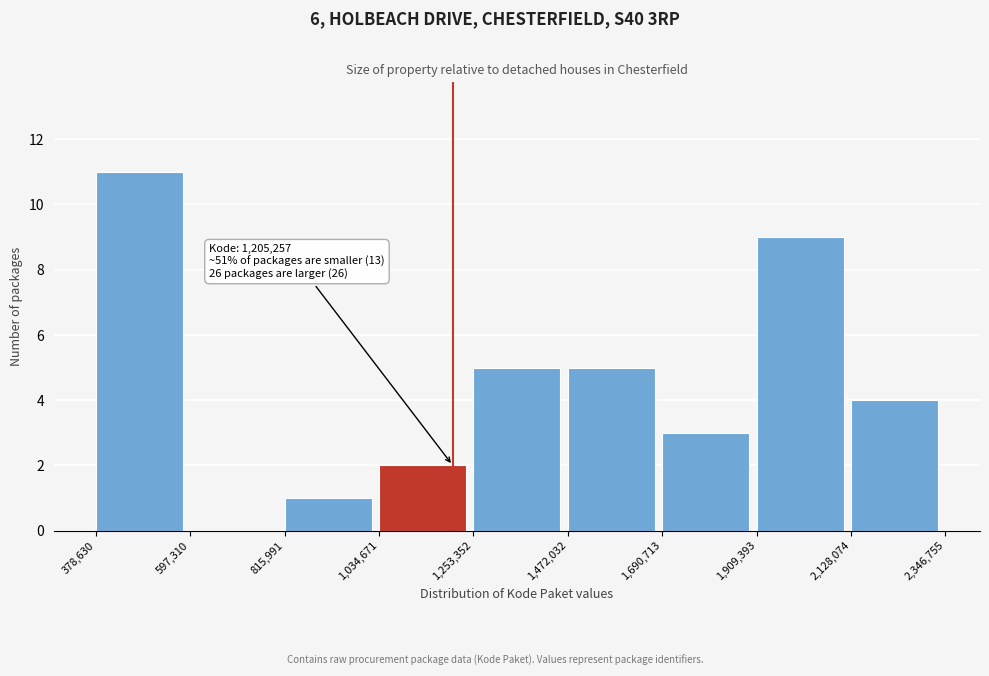

Over which range of the x-axis is the bar tallest?

378,630 to 597,310